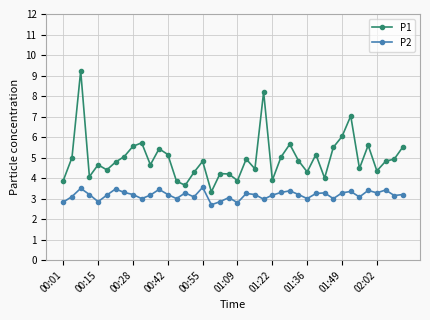

What is the value of the P1 point at the 38th from the left?

4.8